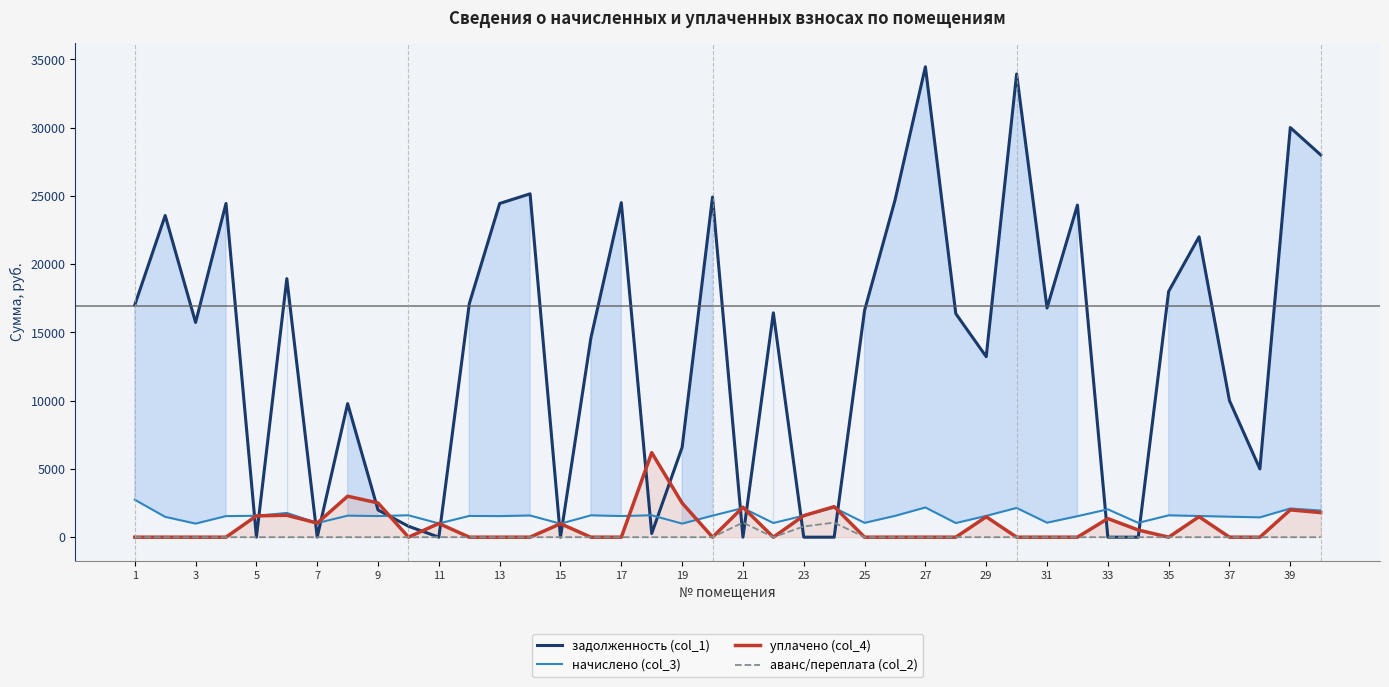

At which label does задолженность (col_1) first exceed 16432?

1